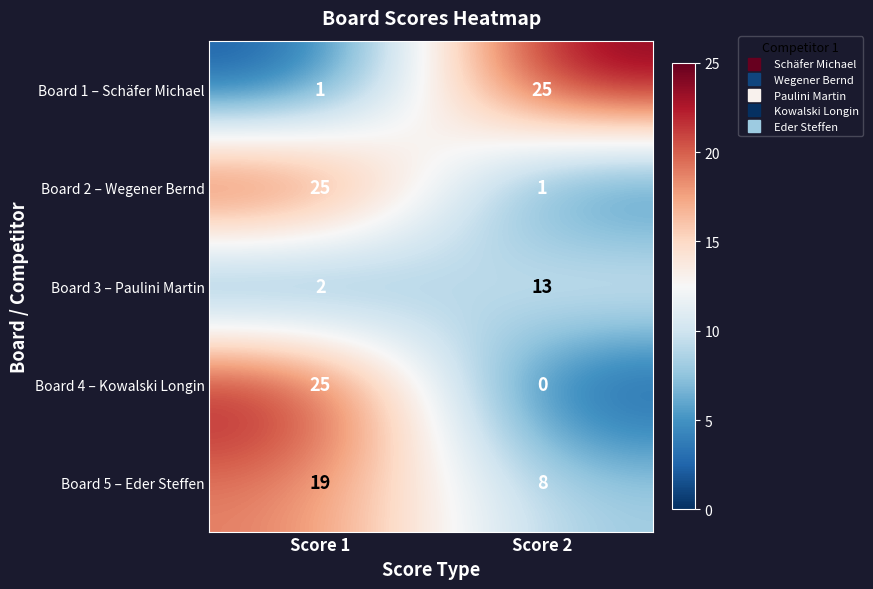

Reading left to right, transcribe all the data shown in this chart.

Board 1 – Schäfer Michael: 1	25
Board 2 – Wegener Bernd: 25	1
Board 3 – Paulini Martin: 2	13
Board 4 – Kowalski Longin: 25	0
Board 5 – Eder Steffen: 19	8